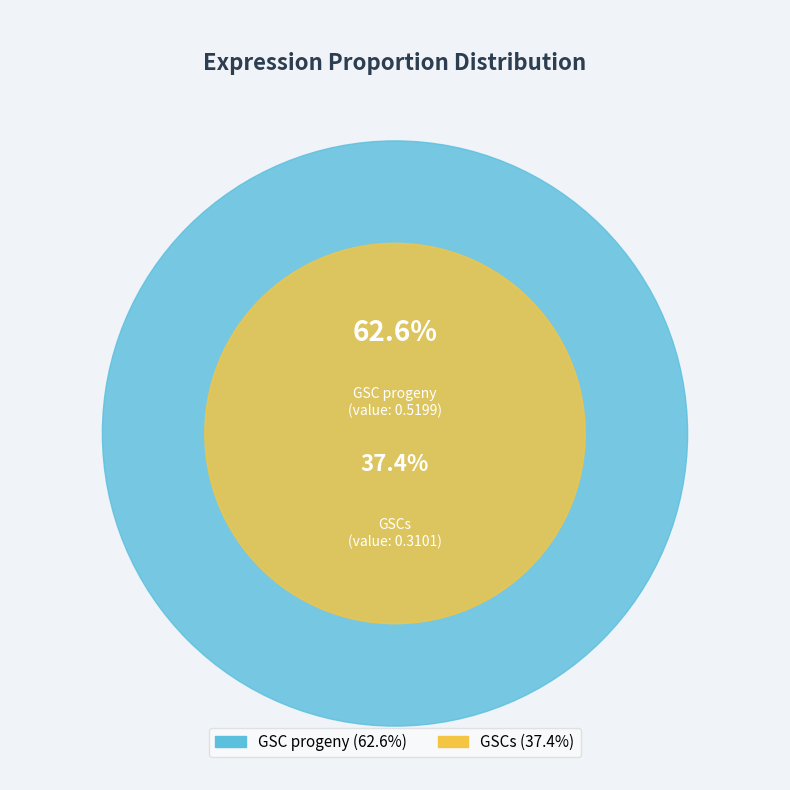

Does any single category account for the majority?

Yes